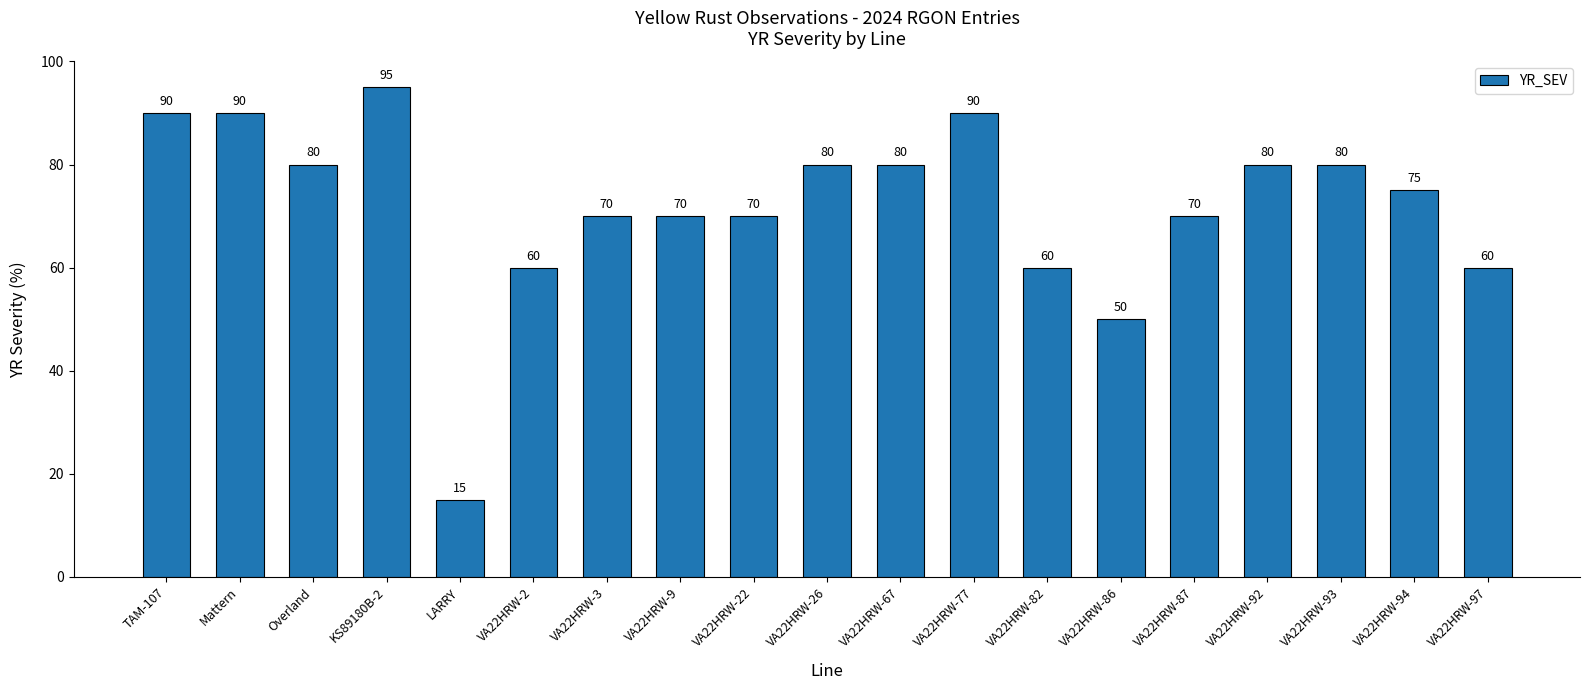

Reading left to right, extract all data points from this chart.

90	90	80	95	15	60	70	70	70	80	80	90	60	50	70	80	80	75	60